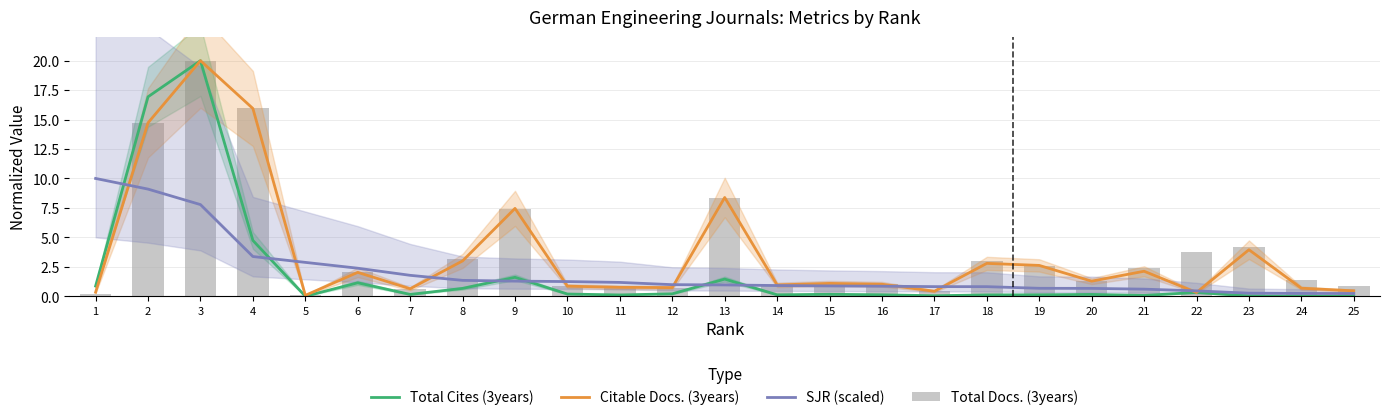

At how many categories does at least one series exceed 8?

5